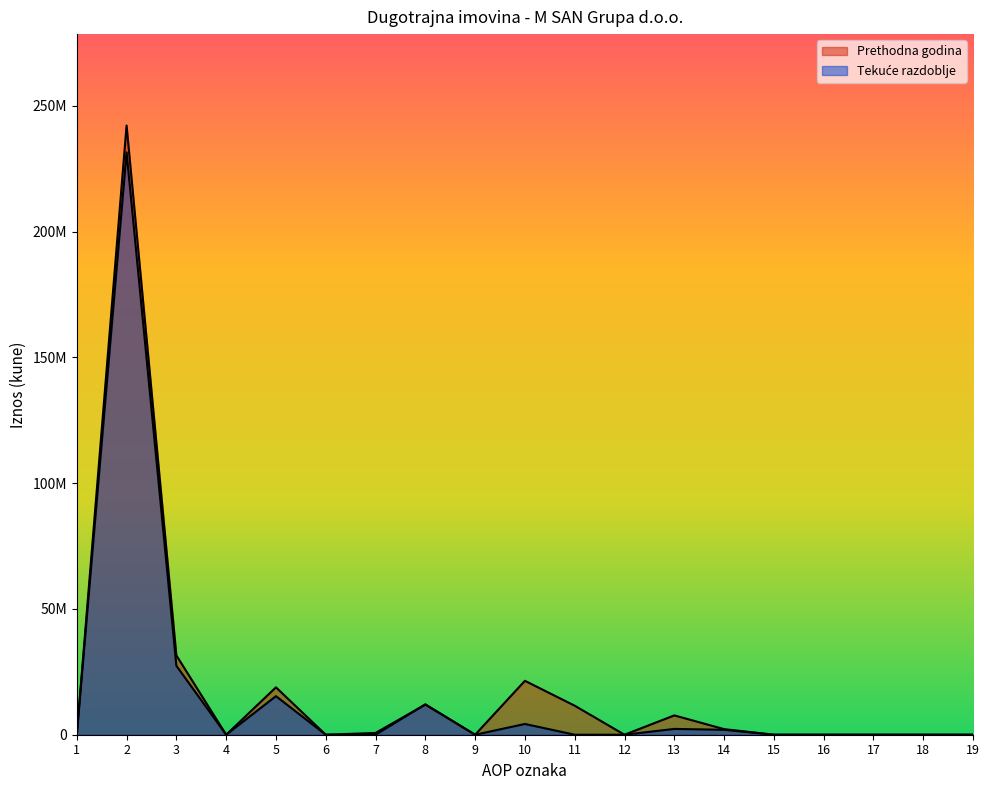

How many intersections are there between Prethodna godina and Tekuće razdoblje?

1